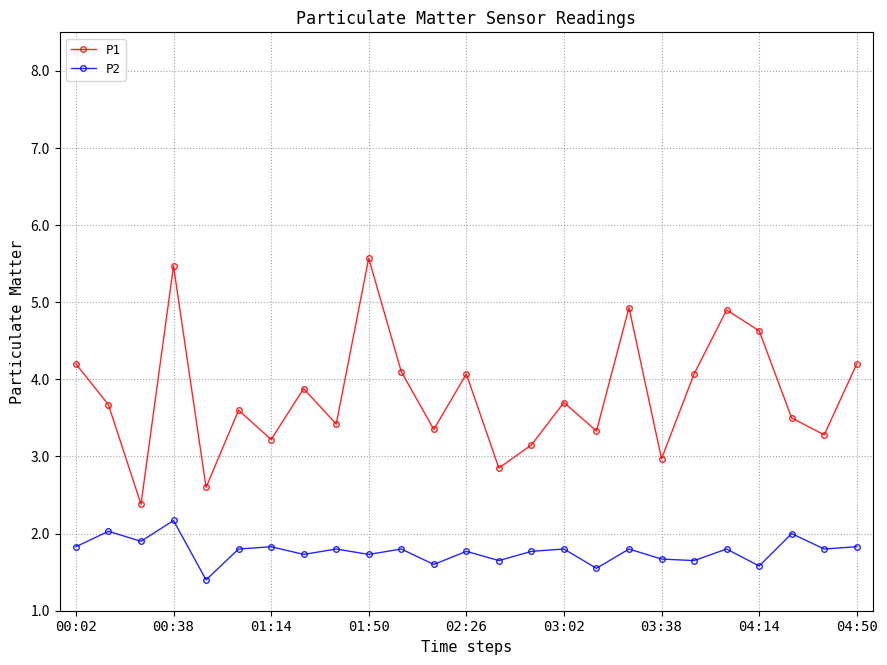

In P1, how many points are higher than both neighbors (excluding endpoints)?

8